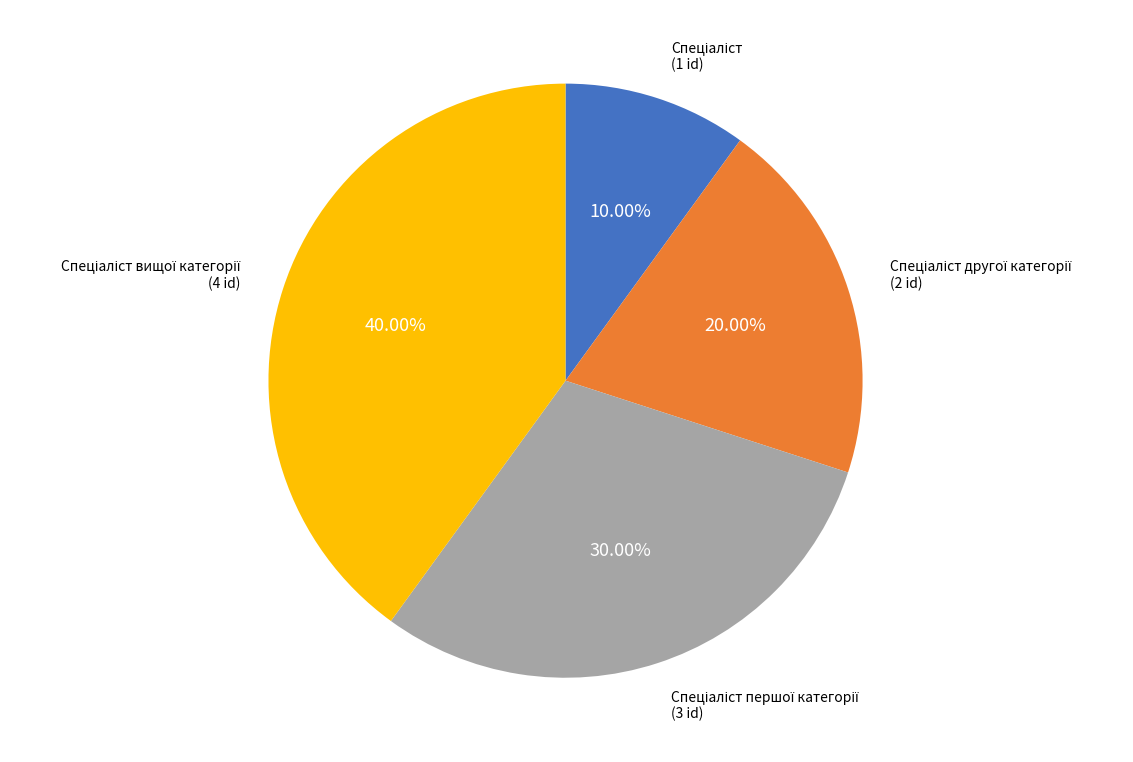

Is there any slice that represents more than half of the pie?

No